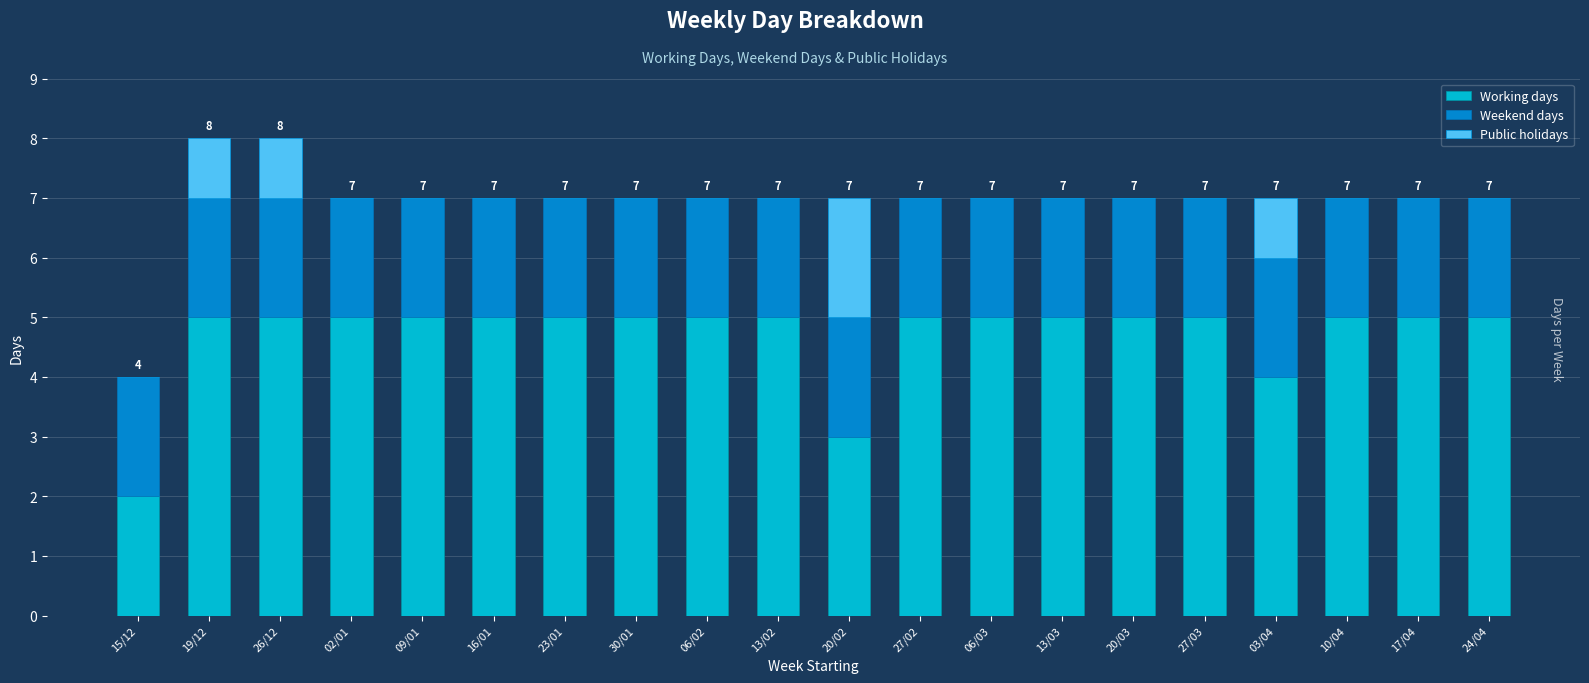

What is the highest value of the Working days series?

5